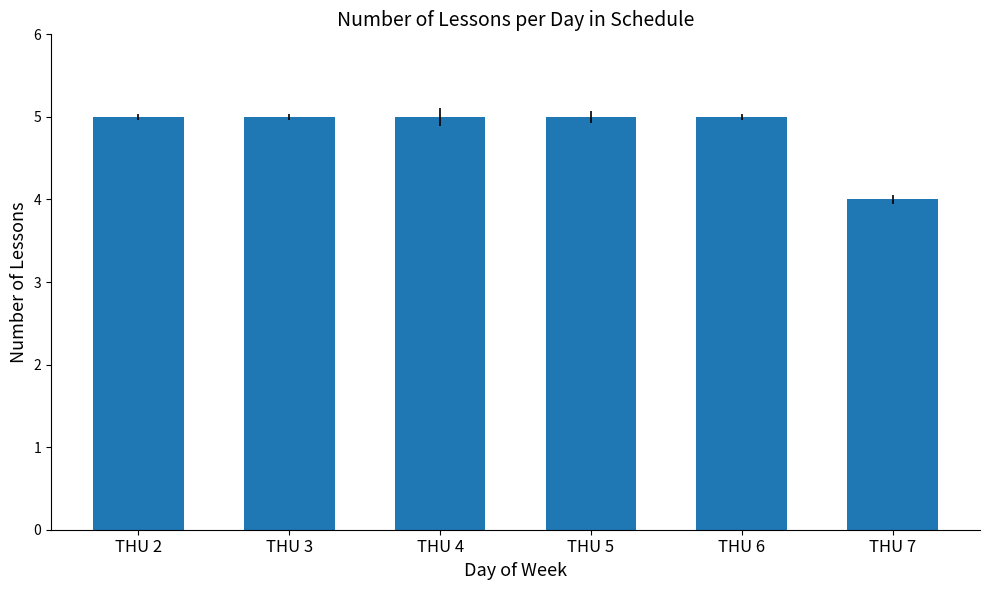

What is the approximate value at THU 2?

5